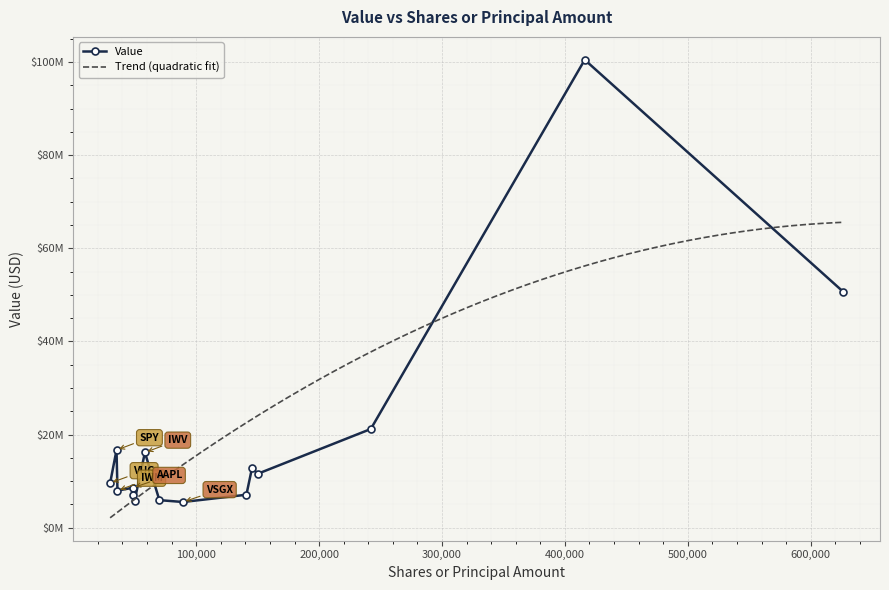

How many data points are above 9606000?

7